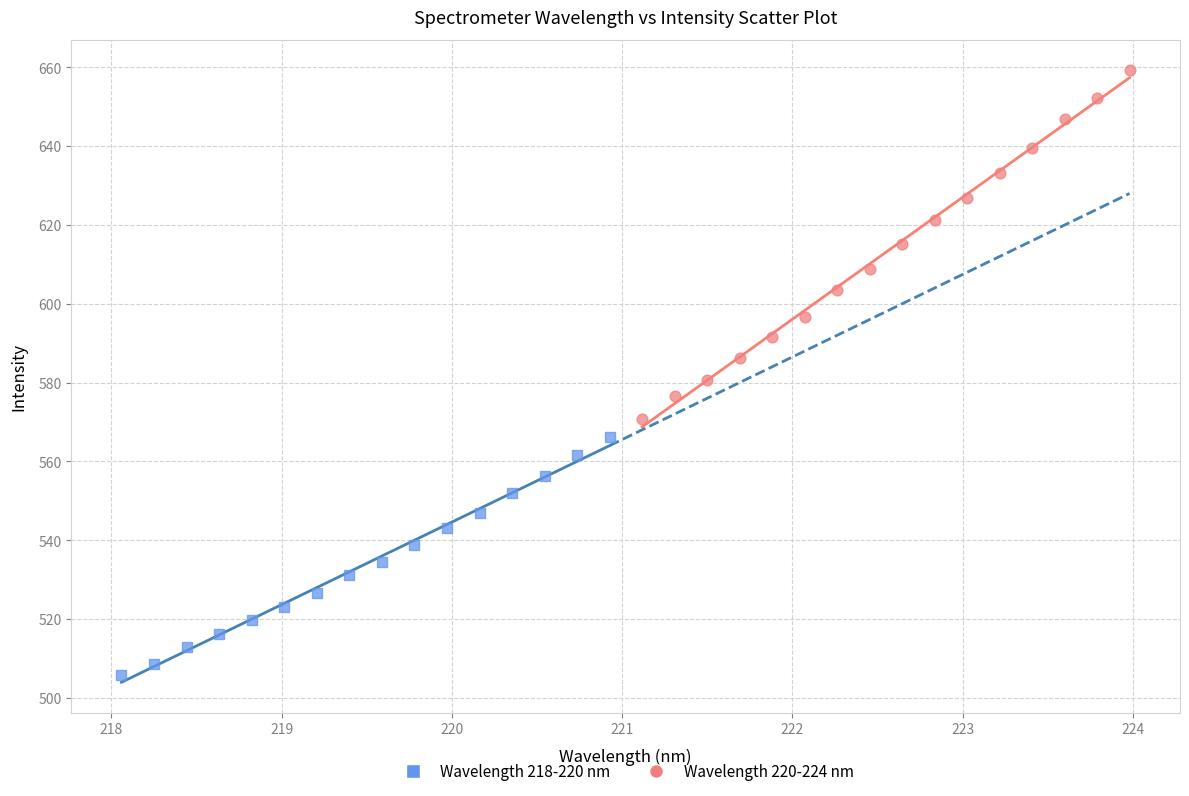

Which series contains the highest Y value?

Wavelength 220-224 nm